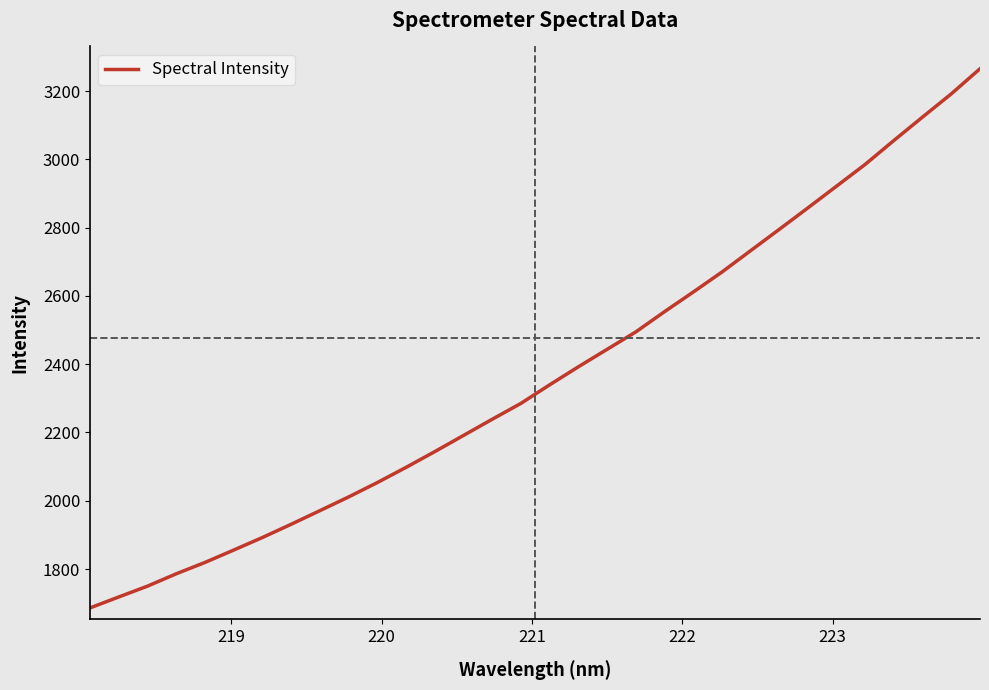

Does the chart display data point markers on the line(s)?

No